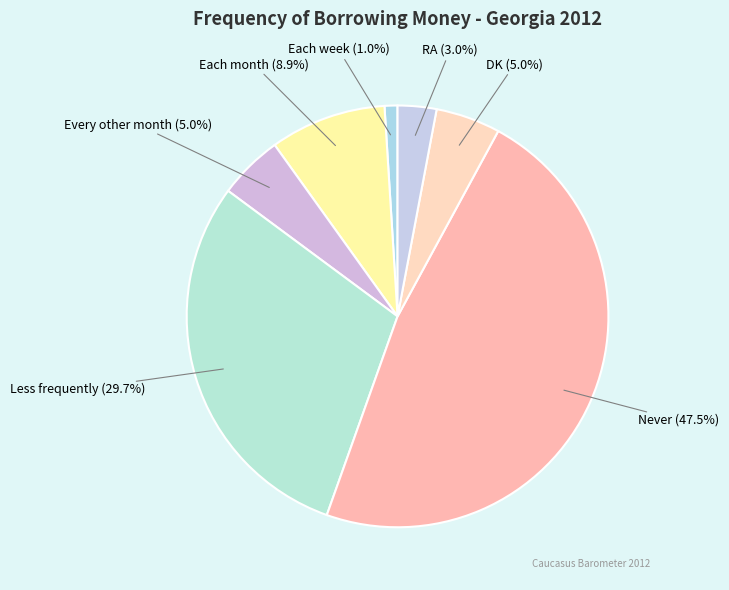

How much of the chart is everything except Every other month?

95.0%